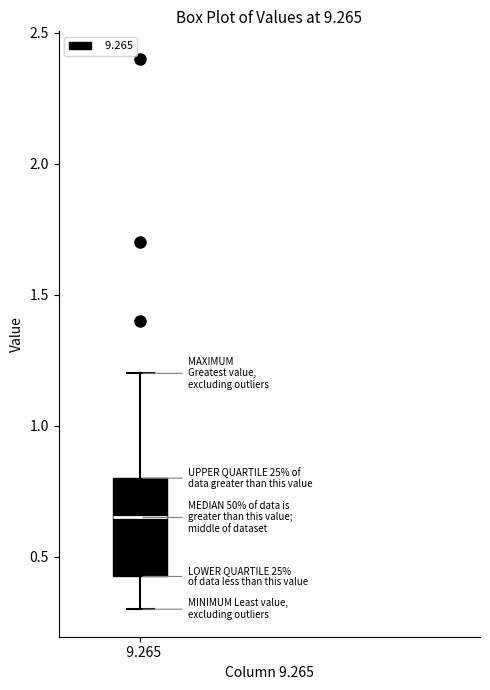

Where does the median line of the box at x = 9.265 sit on the y-axis? The values are not printed on the chart, so give them approximately, as read against the axis.

0.65